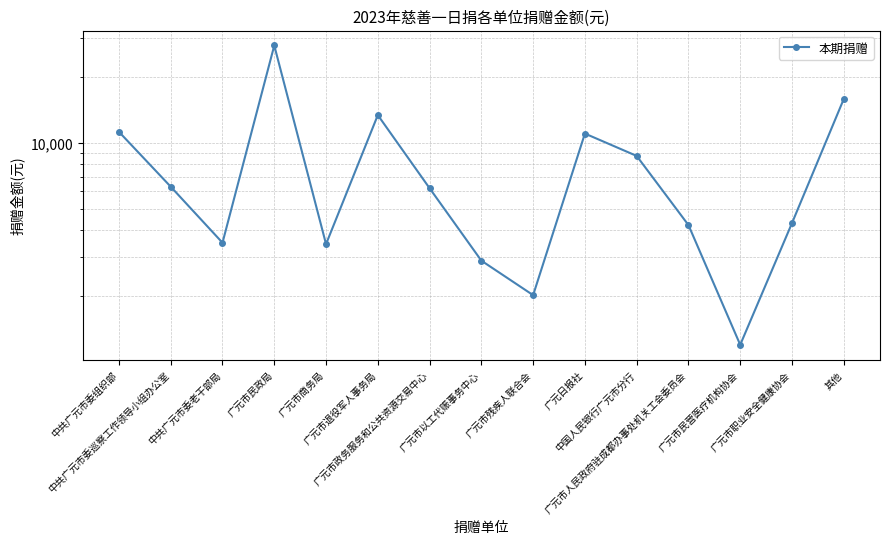

How many values exceed 6200?

7